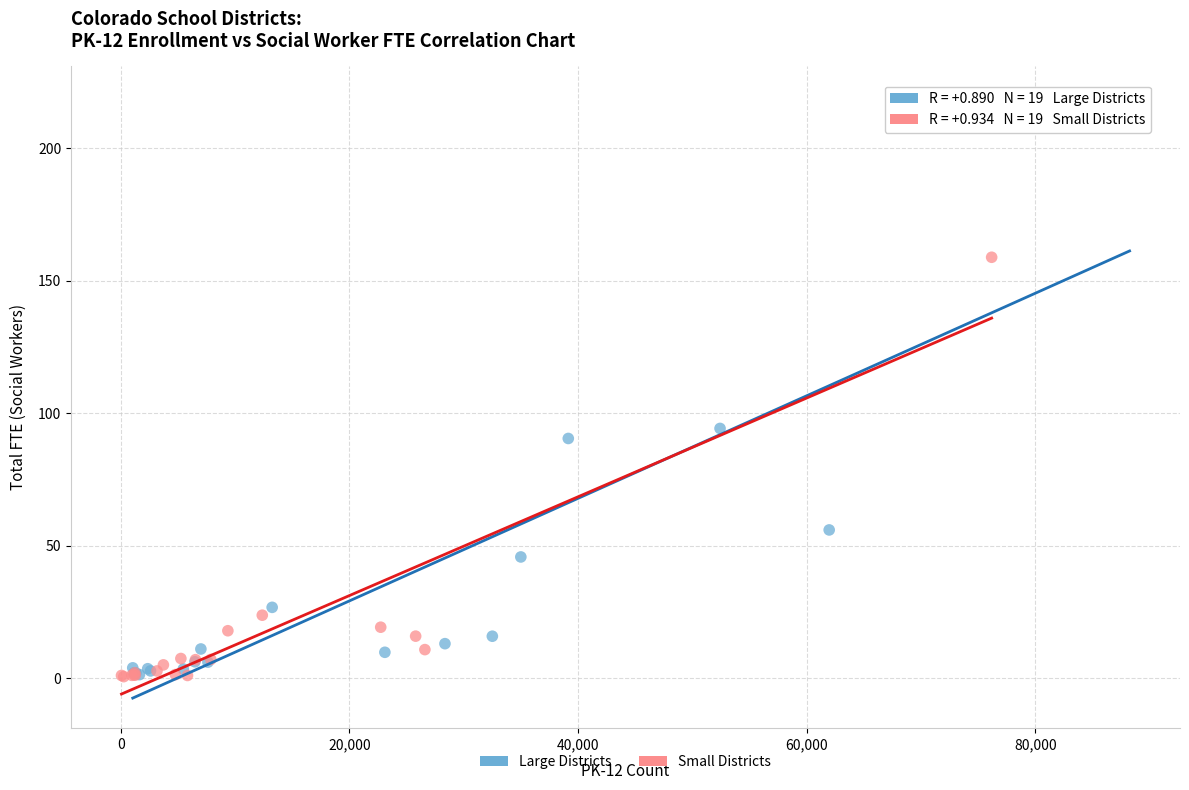

What are all the series names shown in the legend?

Large Districts, Small Districts